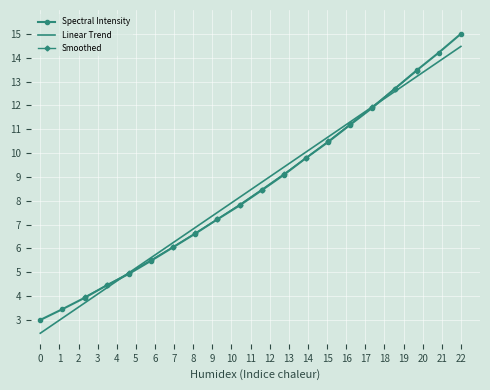

At which label does Spectral Intensity reach its peak?

22